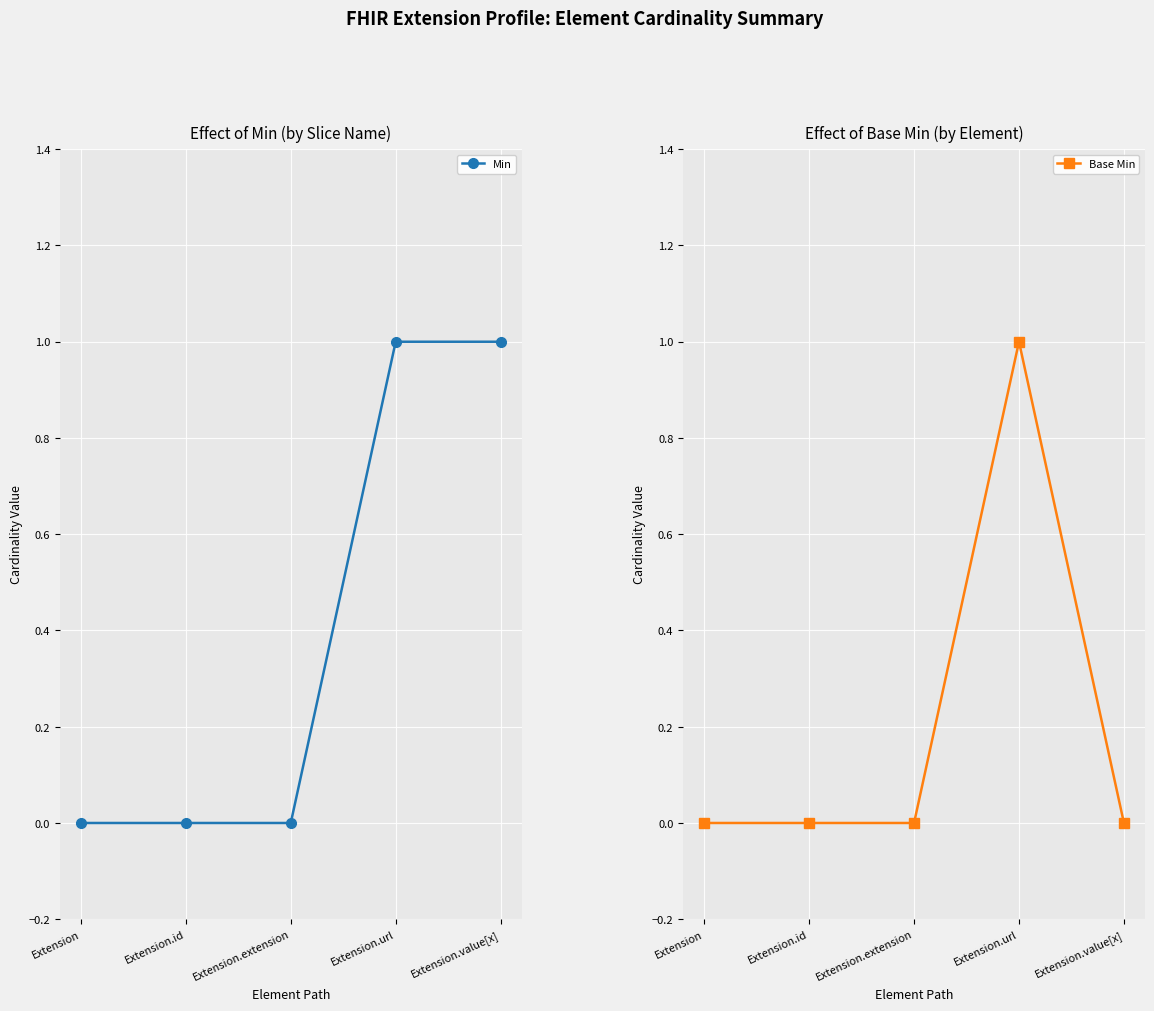

The value of Base Min at Extension.url is 1. True or false?

True